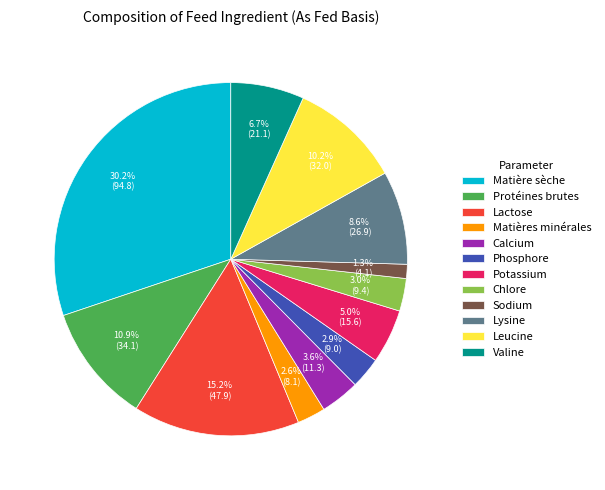

To the nearest percent, what portion does Matière sèche represent?

30%